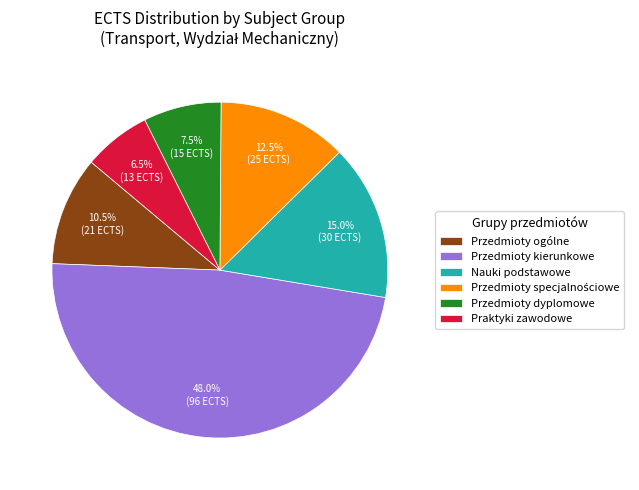

Is Przedmioty kierunkowe the majority of the pie?

No